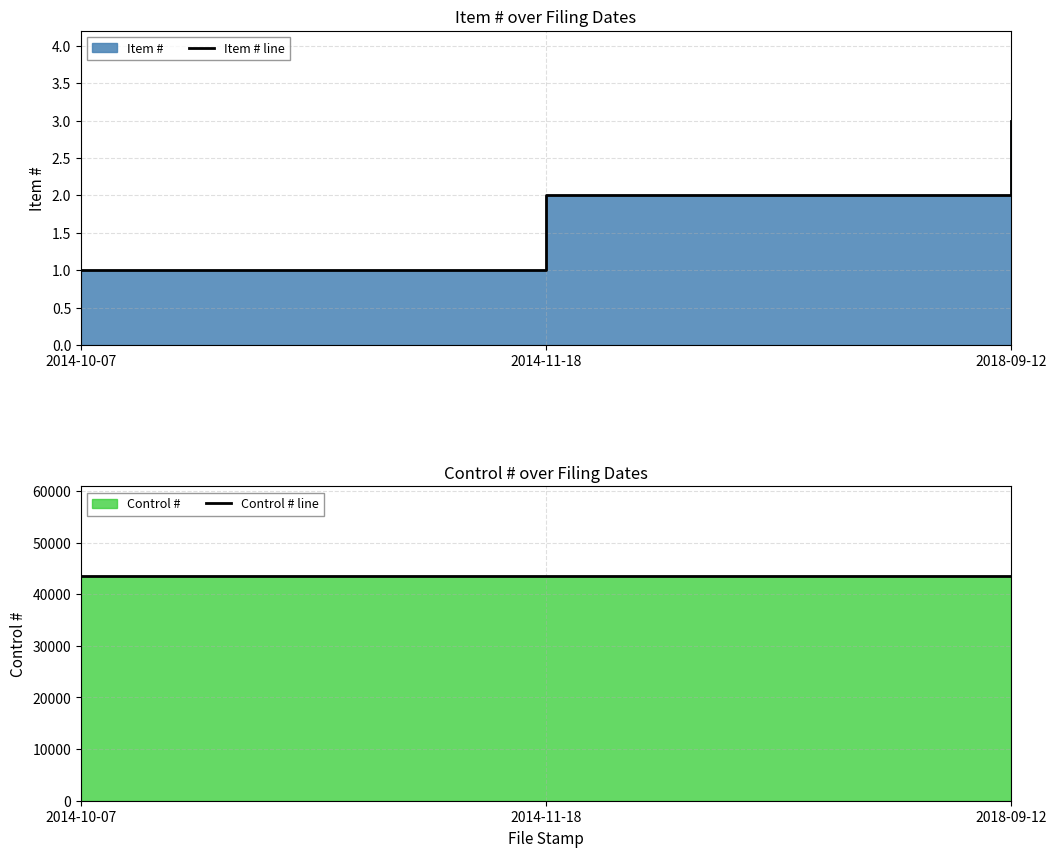

What is the difference between the maximum and minimum values in the Item # line series?

2